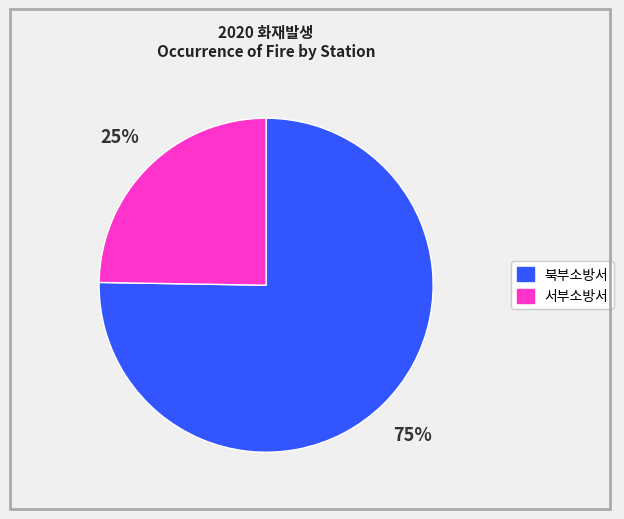

Is there any slice that represents more than half of the pie?

Yes